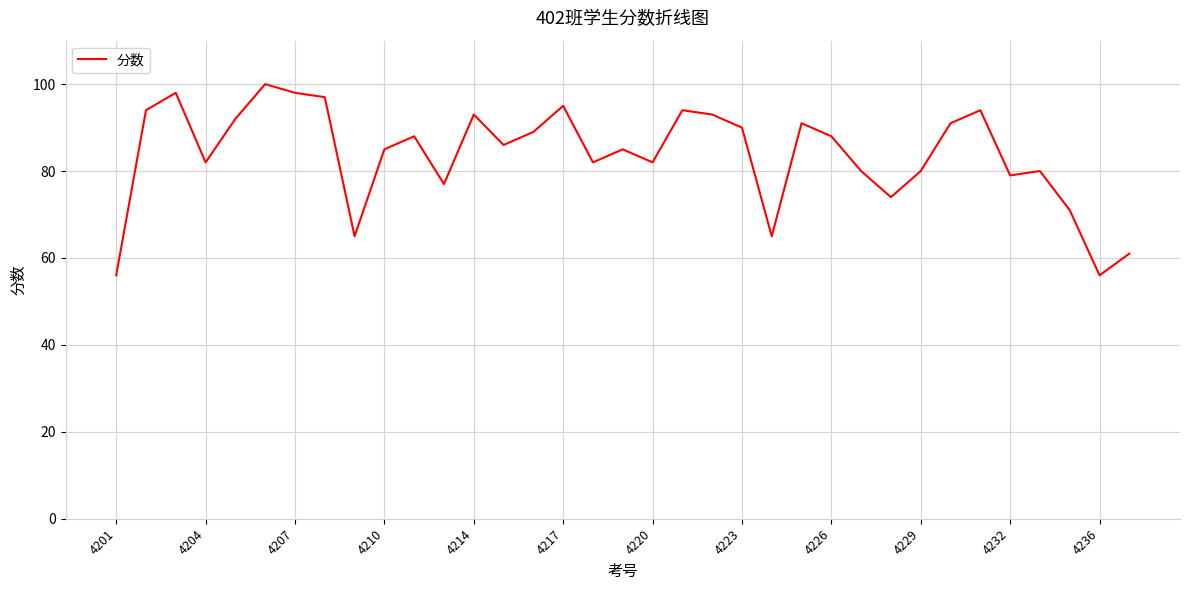

What is the greatest value displayed?

100